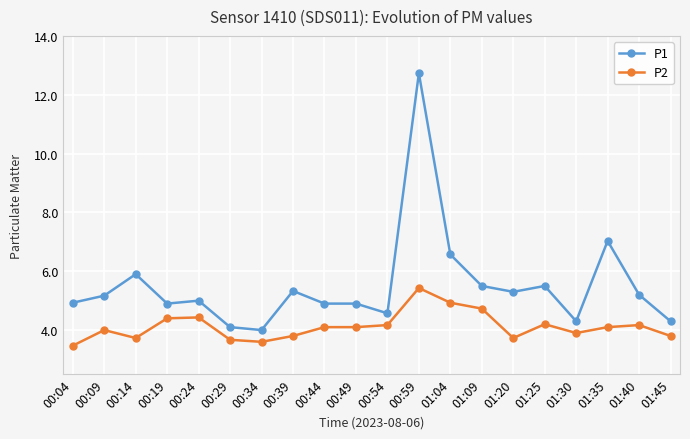

Which label corresponds to the largest value in the chart?

00:59